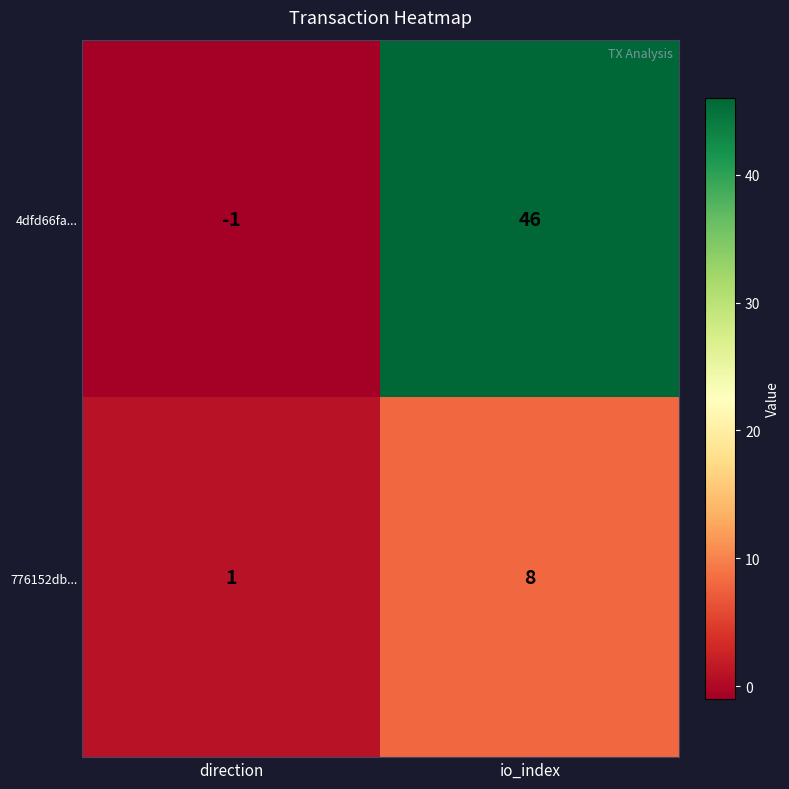

The 4dfd66fa... series shows -1 at direction. True or false?

True